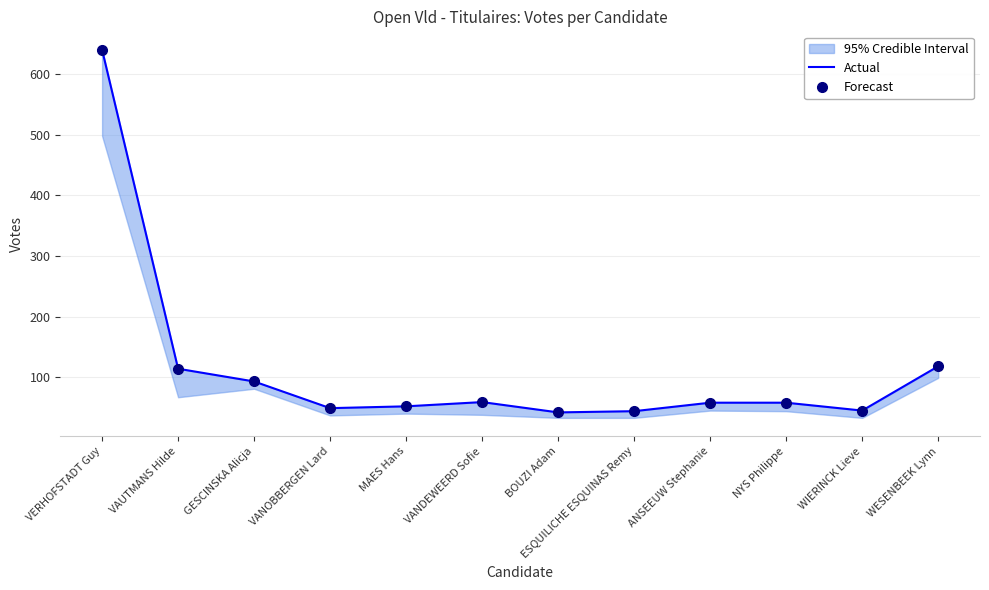

How many values in the Forecast series are below 58?

5